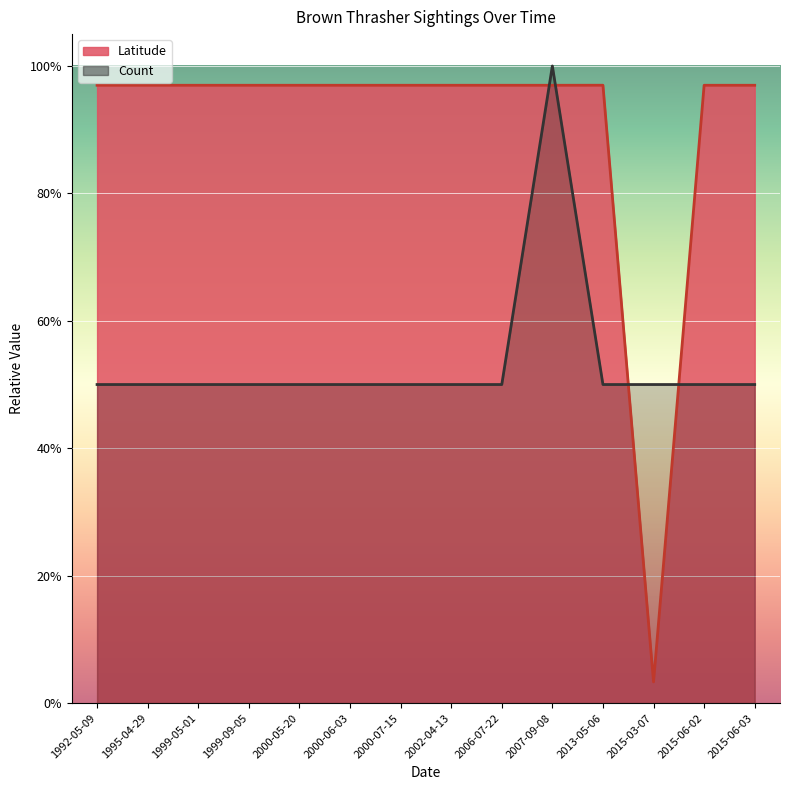

Is the value of Count at 2000-05-20 greater than the value of Latitude at 2015-03-07?

Yes